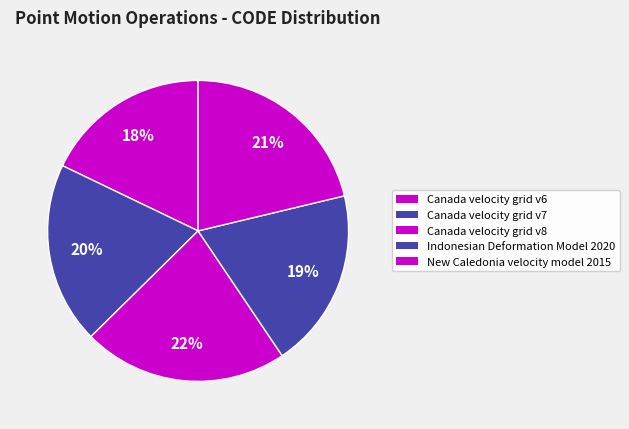

Is the sum of Indonesian Deformation Model 2020 and Canada velocity grid v7 greater than half?

No